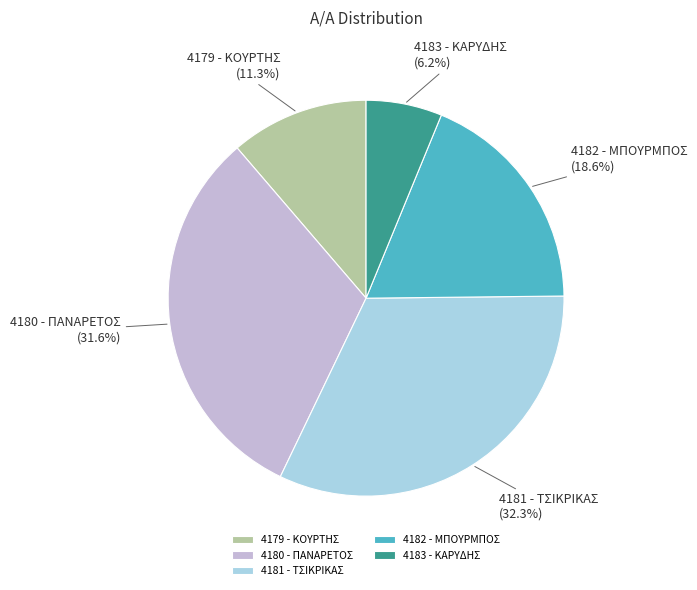

Between 4181 - ΤΣΙΚΡΙΚΑΣ and 4179 - ΚΟΥΡΤΗΣ, which is larger?

4181 - ΤΣΙΚΡΙΚΑΣ